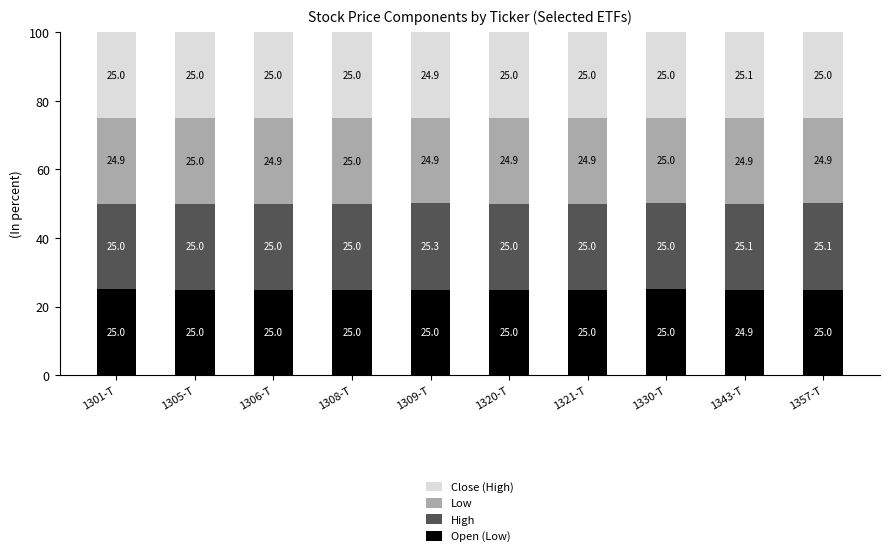

What is the total value across all series at 1330-T?

100.0